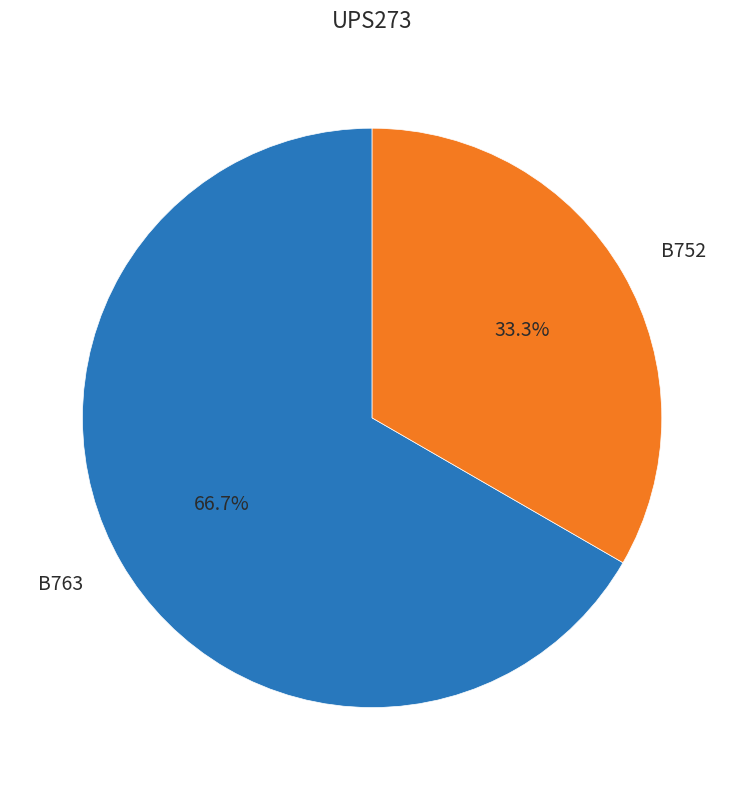

The B752 slice represents 28% of the pie. True or false?

False